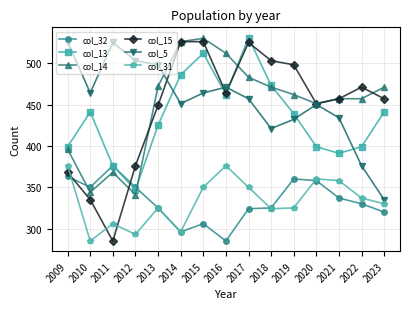

Which series has the largest range (max minus min)?

col_15